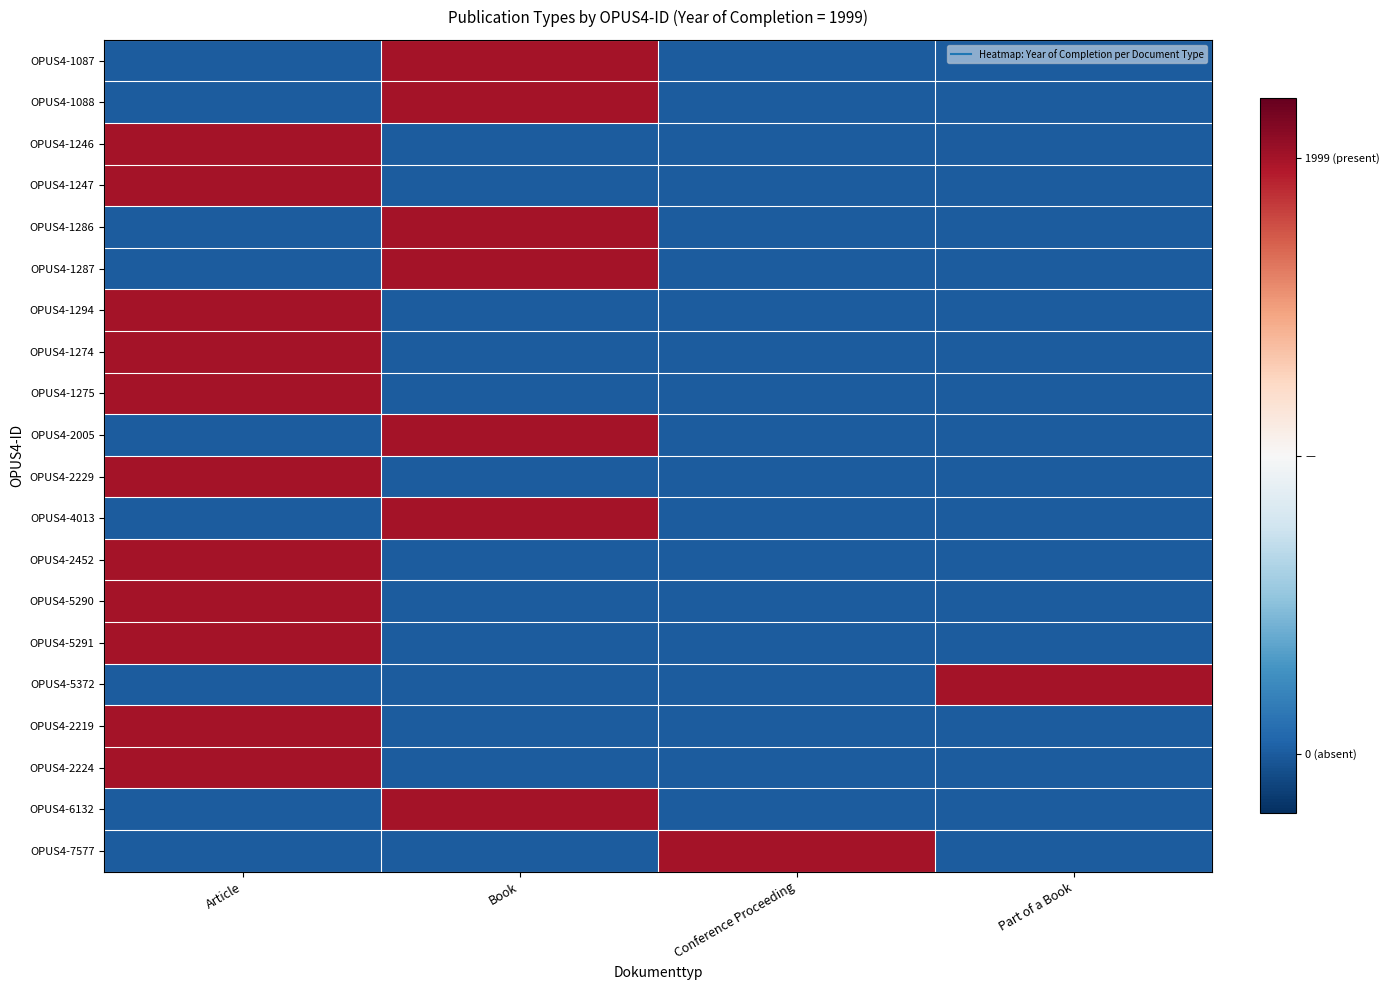

Between Article and Book, which series saw the biggest shift?

OPUS4-1087